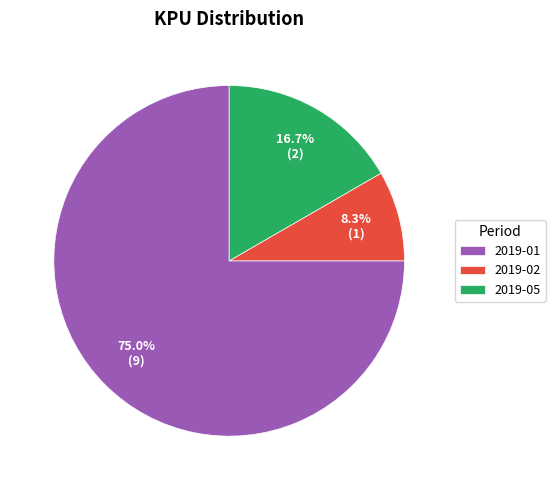

How many segments does this pie chart have?

3